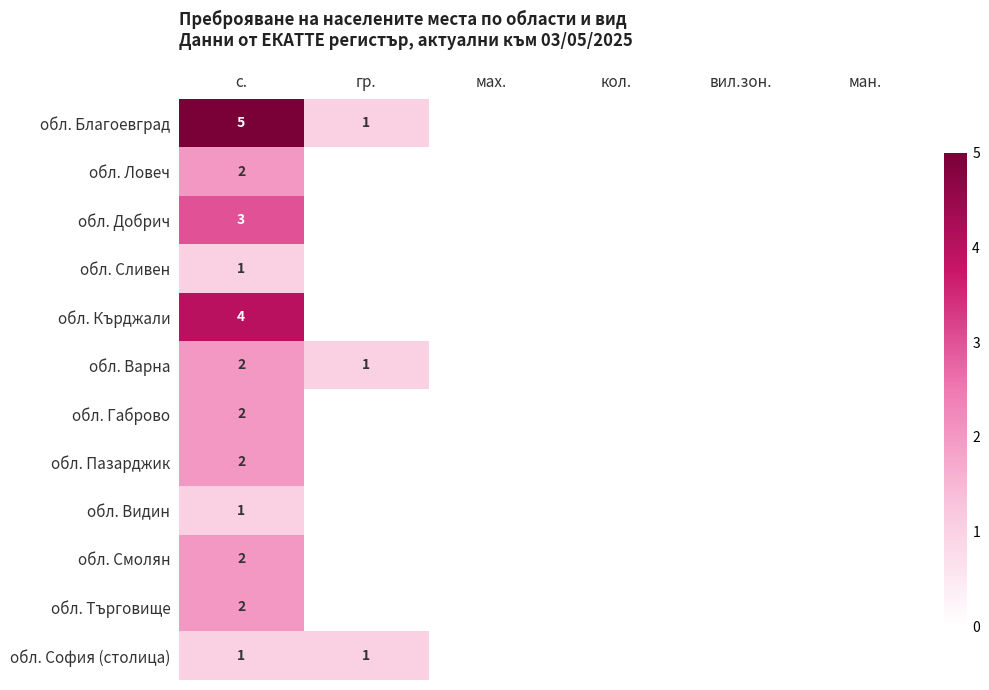

What is the greatest value displayed?

5